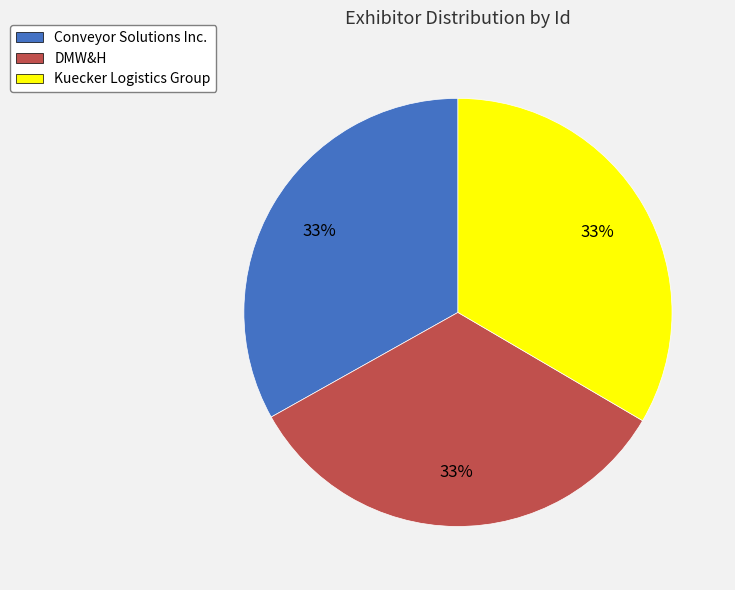

True or false: DMW&H accounts for 33% of the total.

True